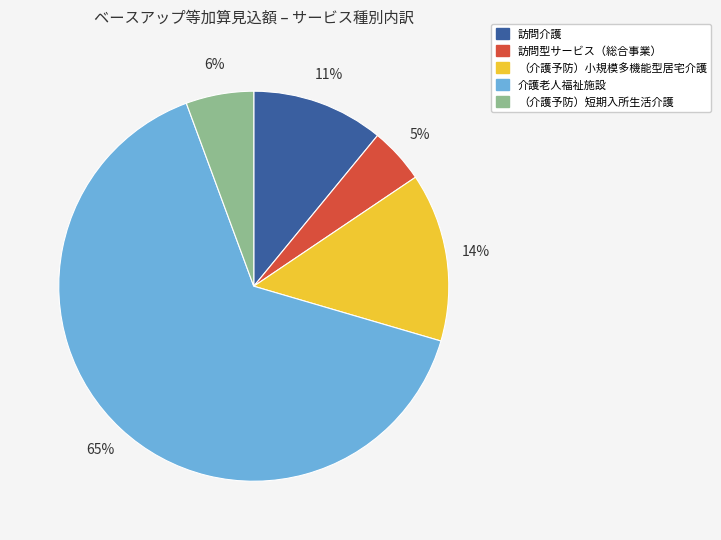

To the nearest percent, what percentage of the pie is 訪問型サービス（総合事業）?

5%